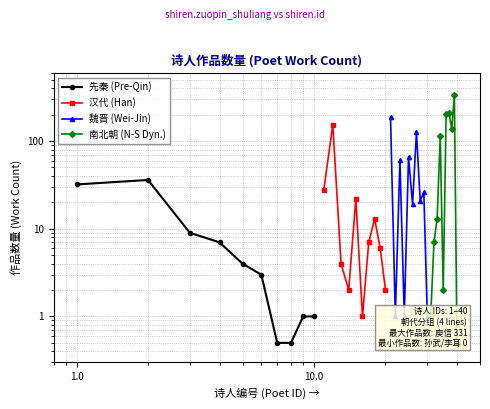

What is the average value of the 先秦 (Pre-Qin) series?

9.4